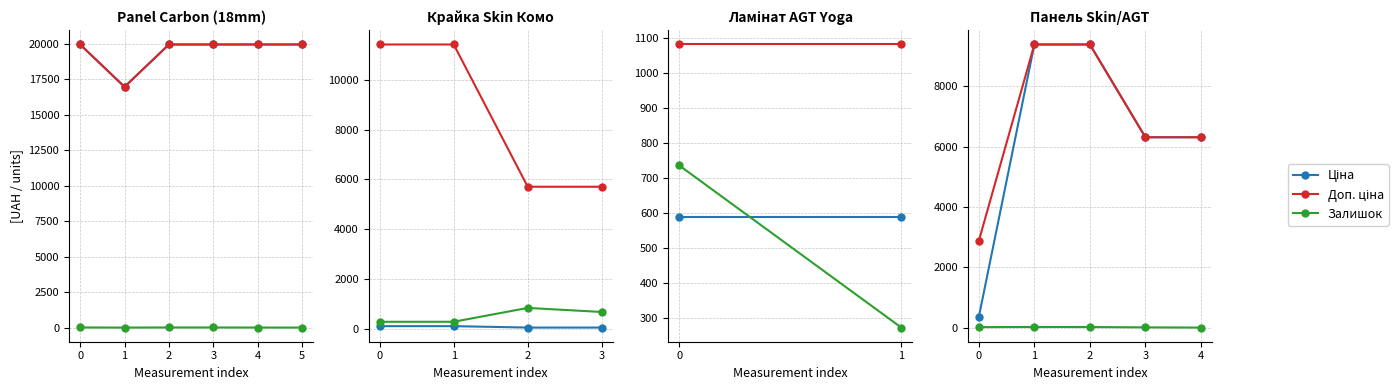

What are all the series names shown in the legend?

Ціна, Доп. ціна, Залишок